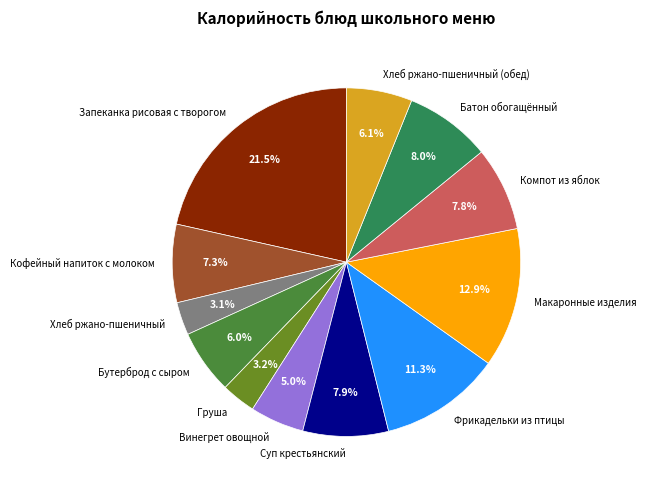

What percentage do Суп крестьянский and Бутерброд с сыром together represent?

13.9%